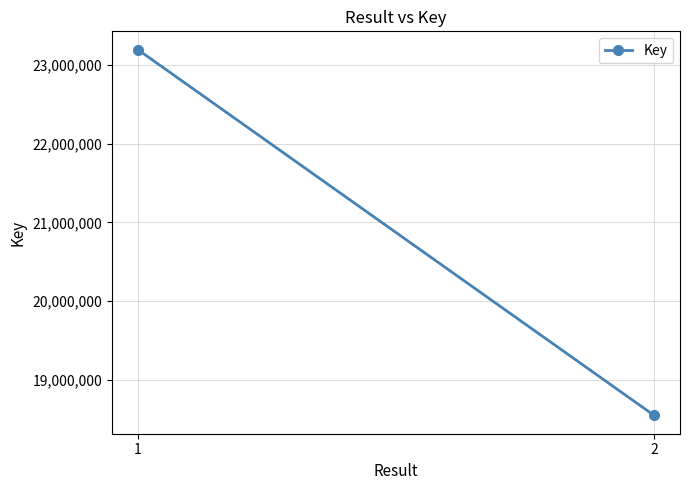

What is the difference between the maximum and minimum values?

4649233